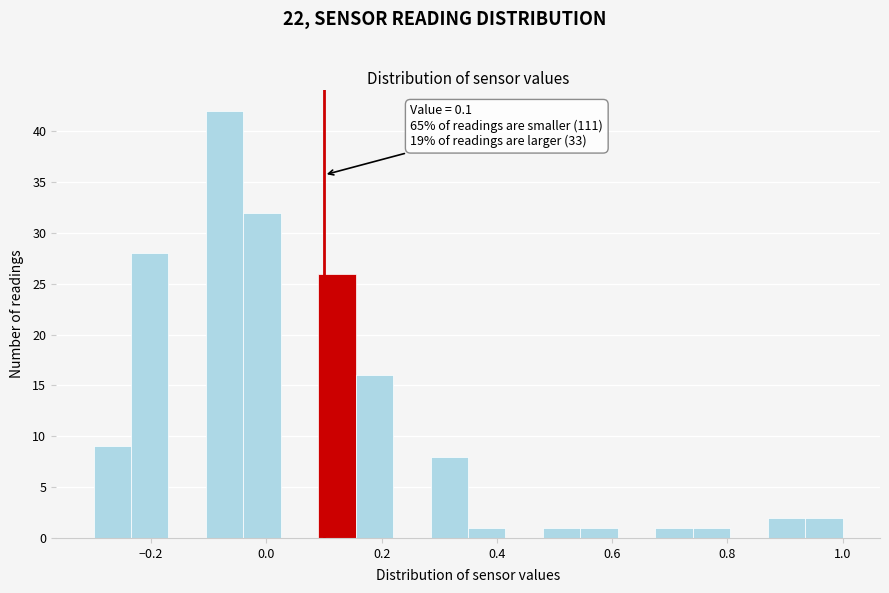

Read against the x-axis, roughly where is the centre of the tallest bar?

-0.08